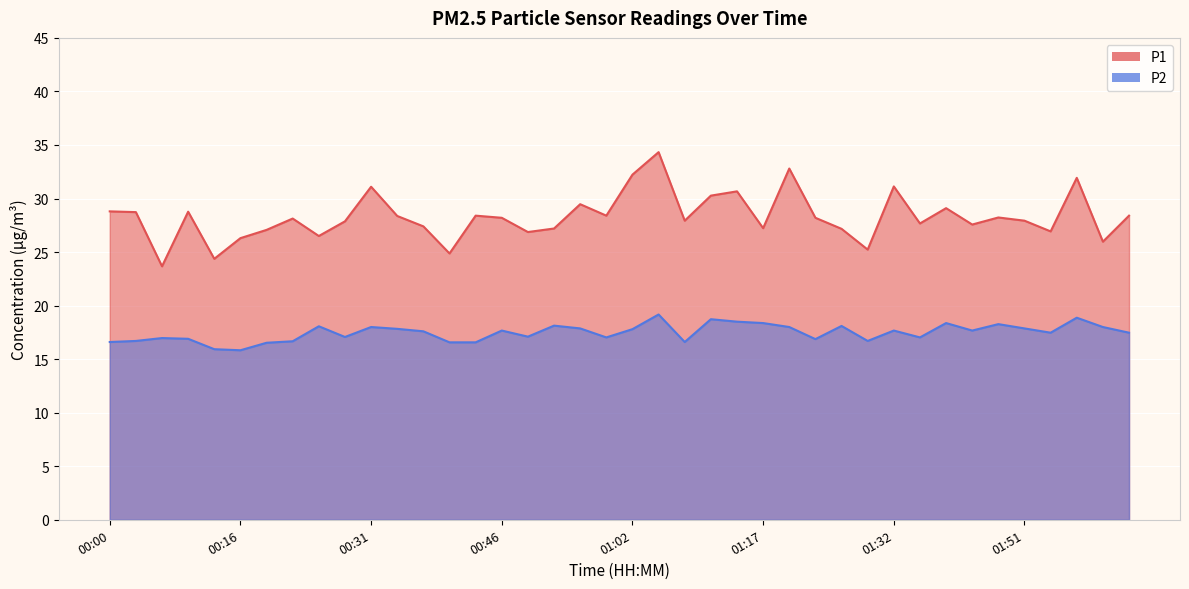

True or false: P2 and P1 intersect in this chart.

False